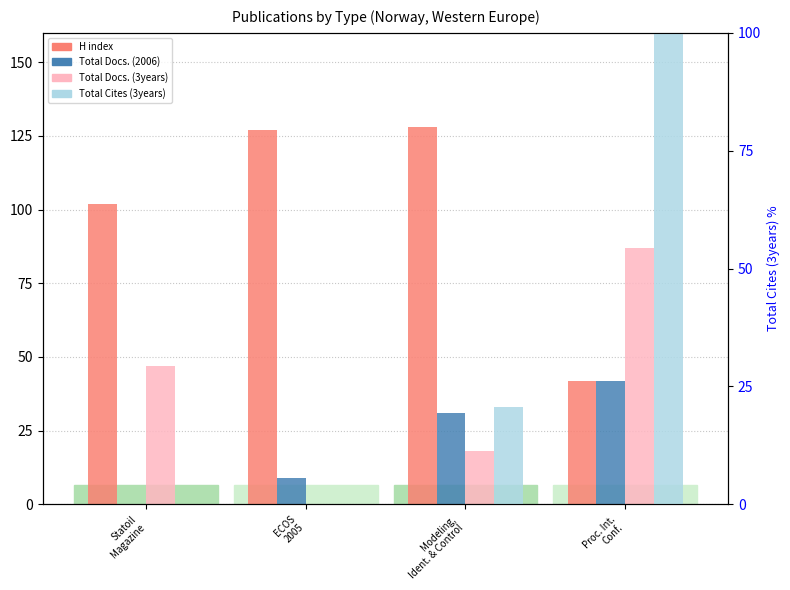

What position from the left is ECOS
2005?

2